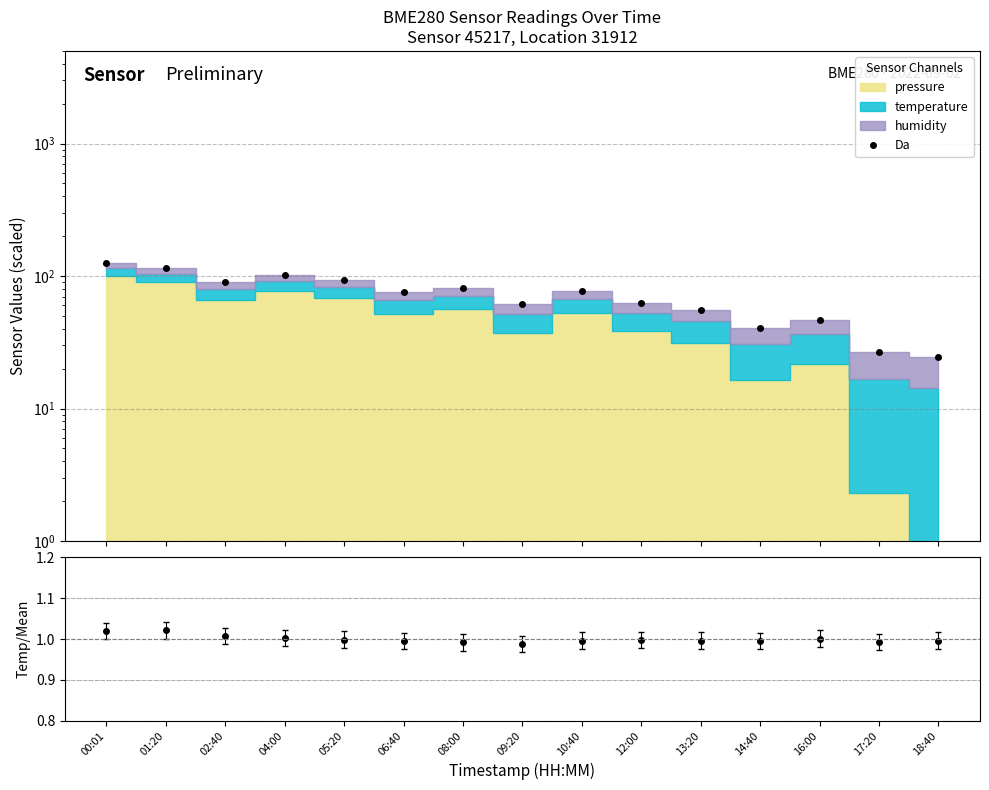

Which series has the widest spread of values?

Da